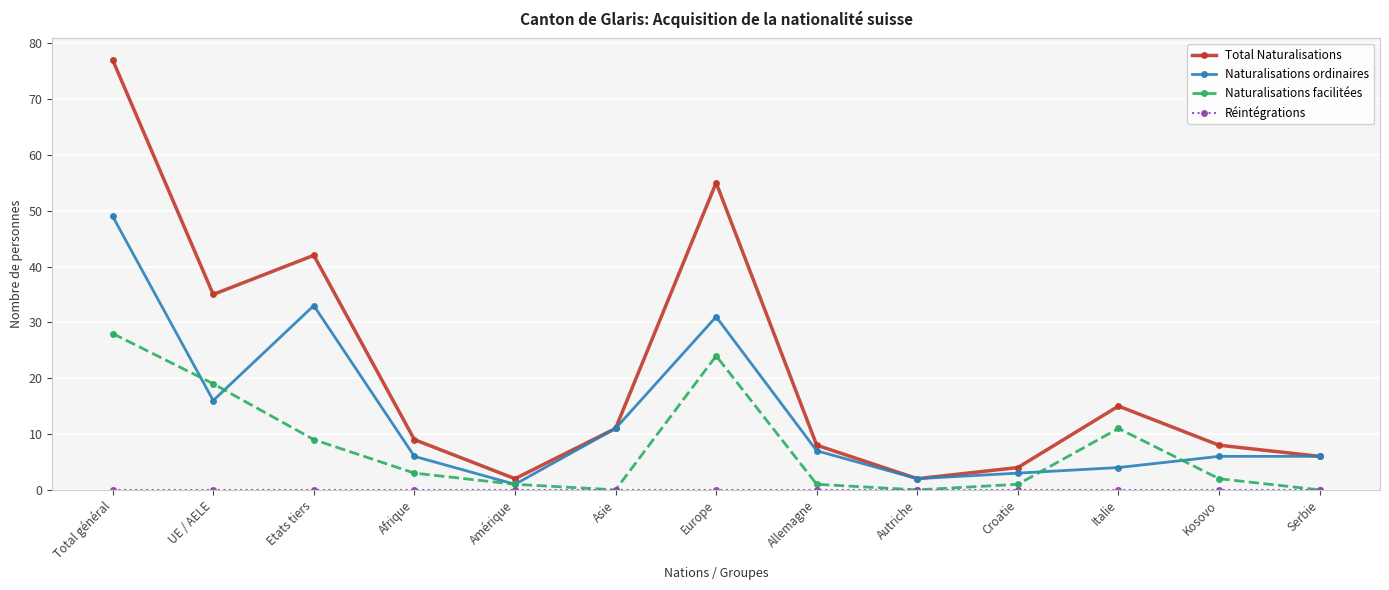

What is the greatest value displayed?

77